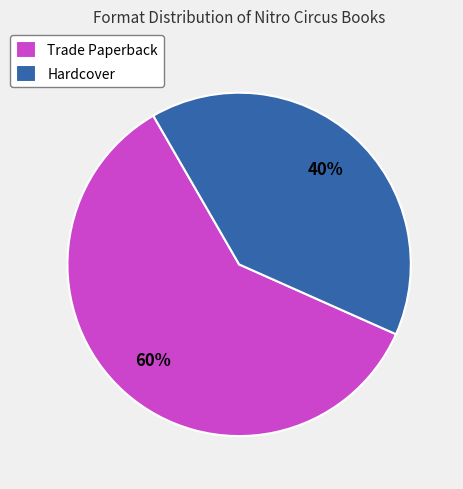

Which slice represents more than half of the pie?

Trade Paperback